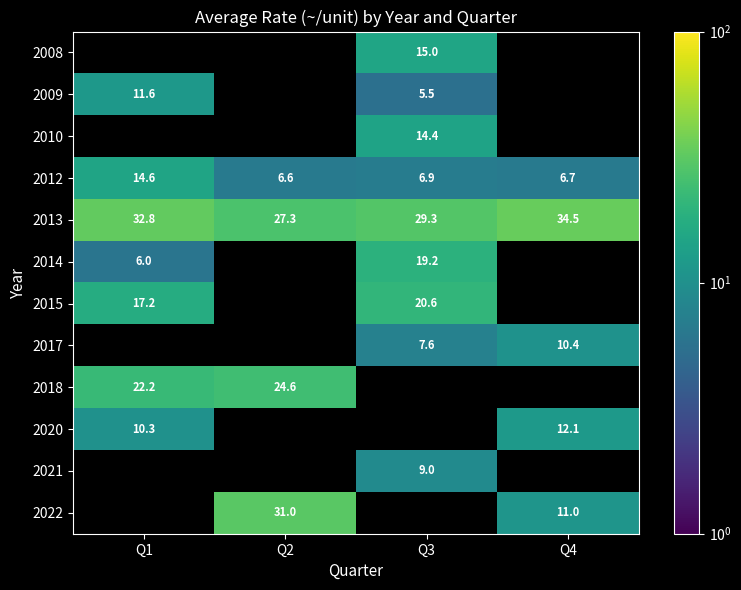

What is the difference between the maximum and minimum values in the 2013 series?

7.2